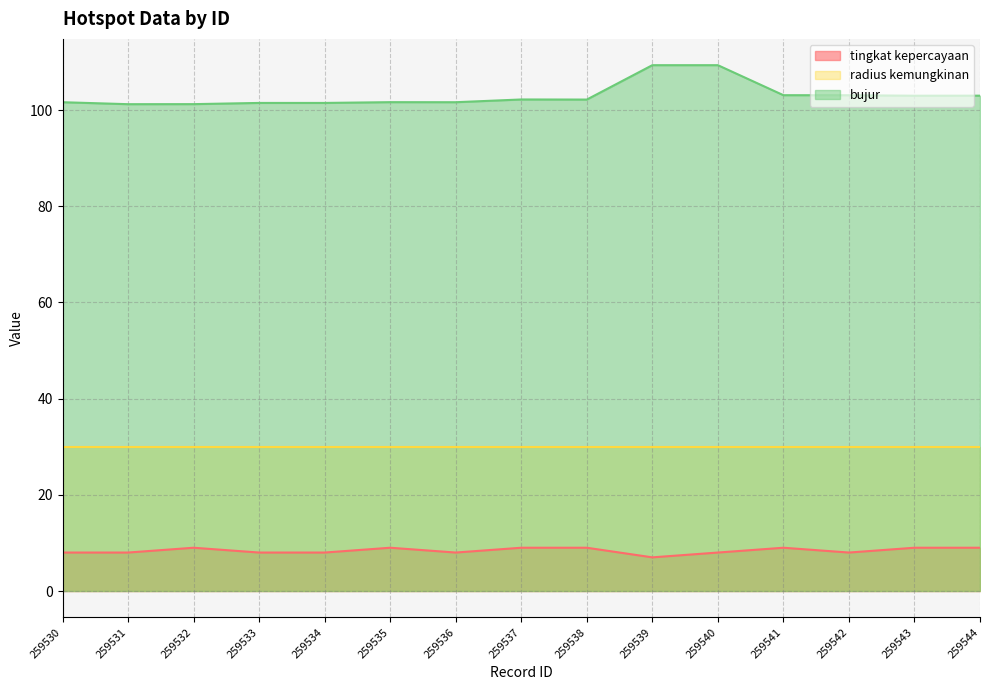

How many tingkat kepercayaan values are between 8 and 9?

14